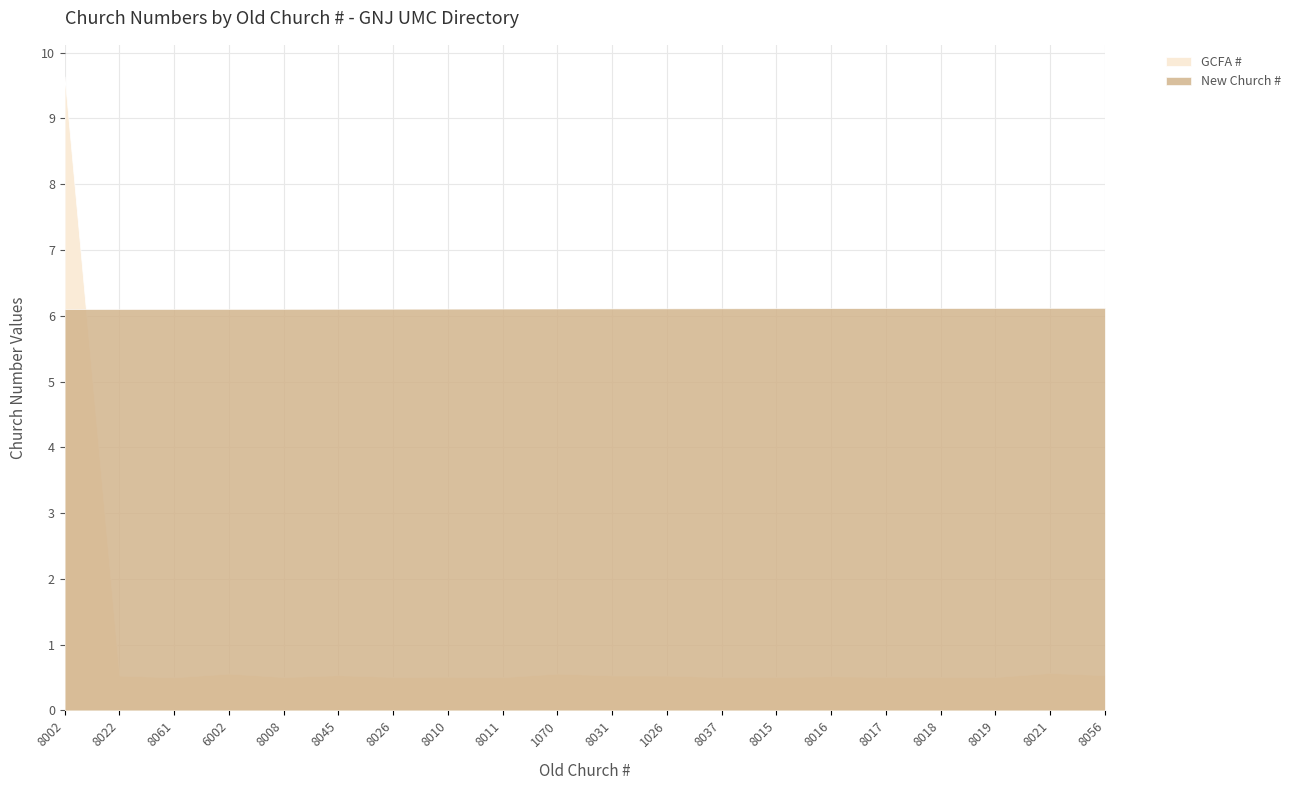

Is the value of New Church # at 8015 greater than the value of GCFA # at 8016?

Yes